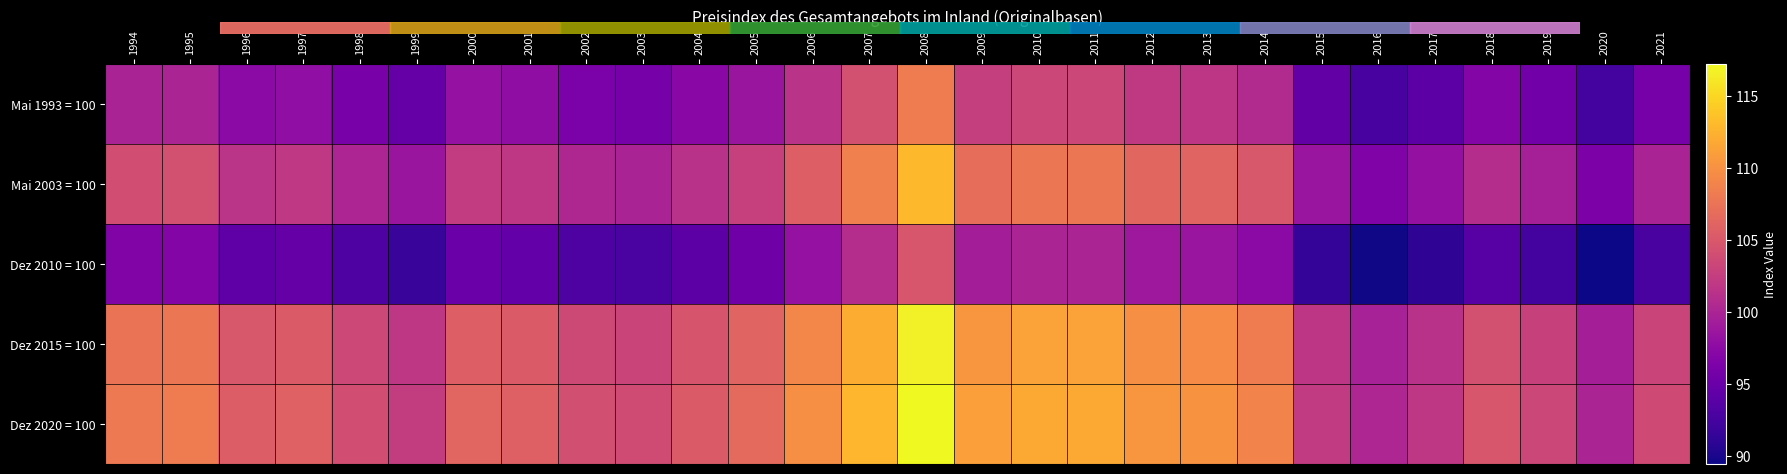

Which series has the largest range (max minus min)?

Dez 2020 = 100